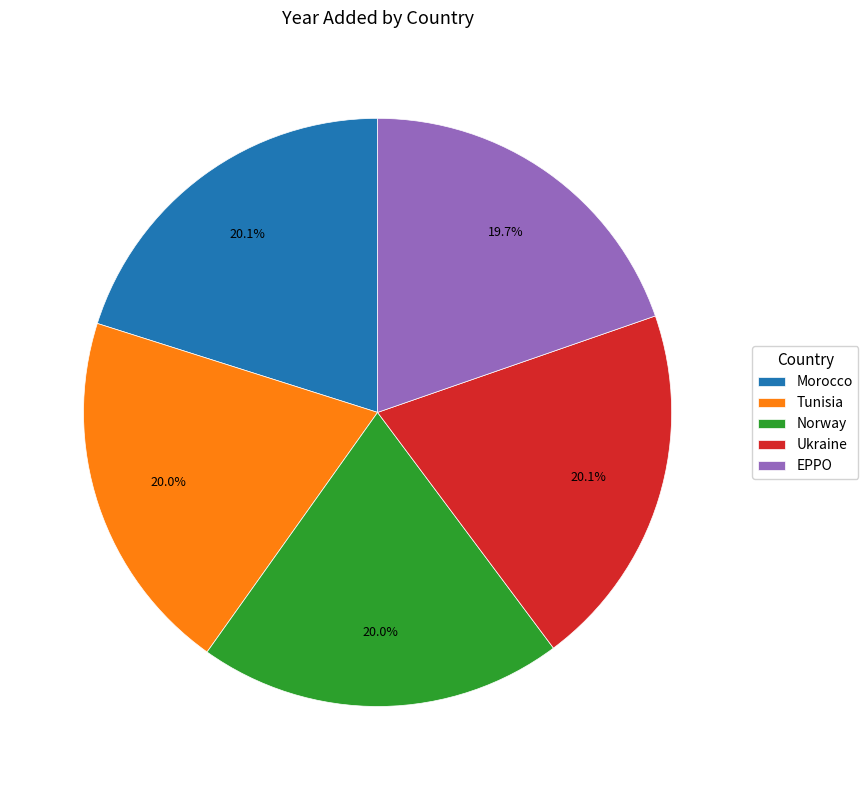

The EPPO slice represents 20% of the pie. True or false?

True